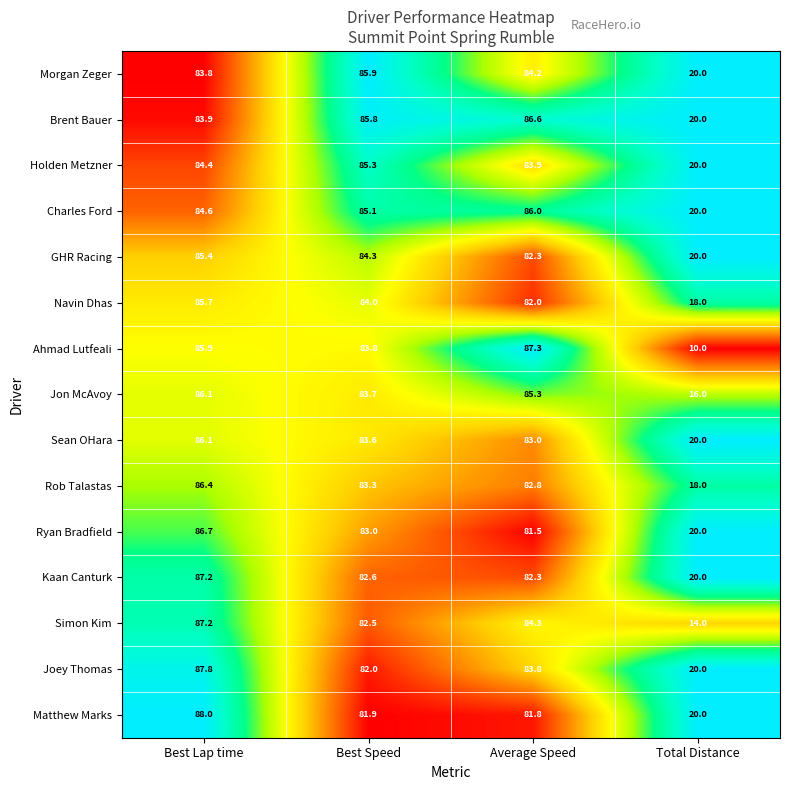

What value does the Navin Dhas series have at Best Speed?

84.0